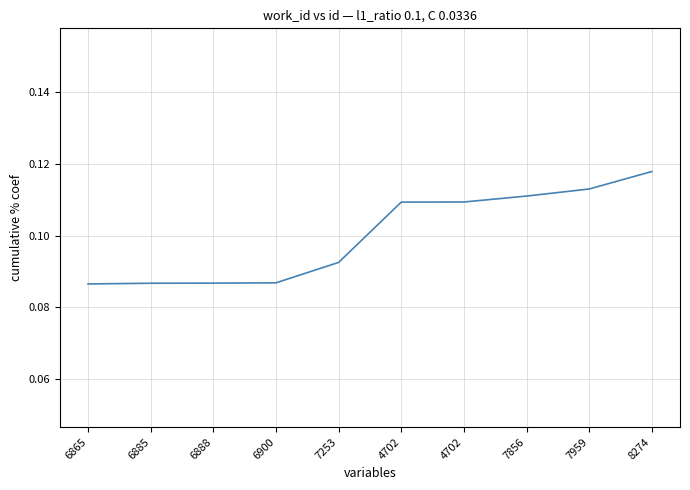

Is this an area chart (filled region under the line)?

No